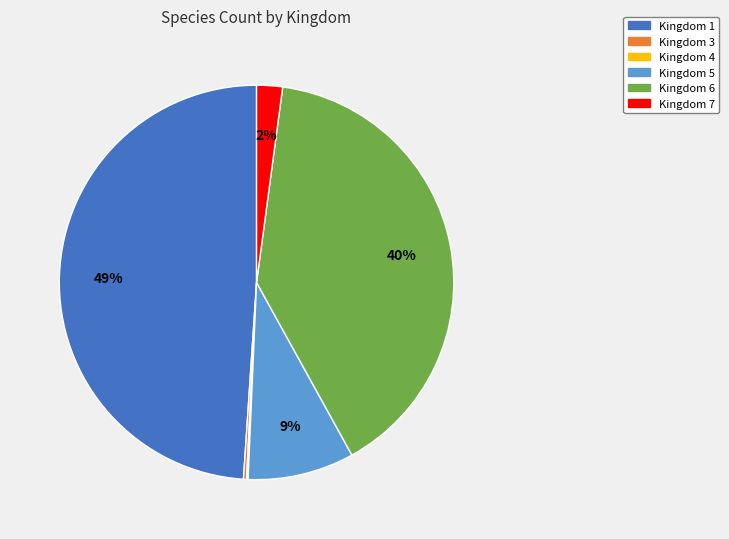

To the nearest percent, what is the difference between the largest and smallest slice percentages?

49%